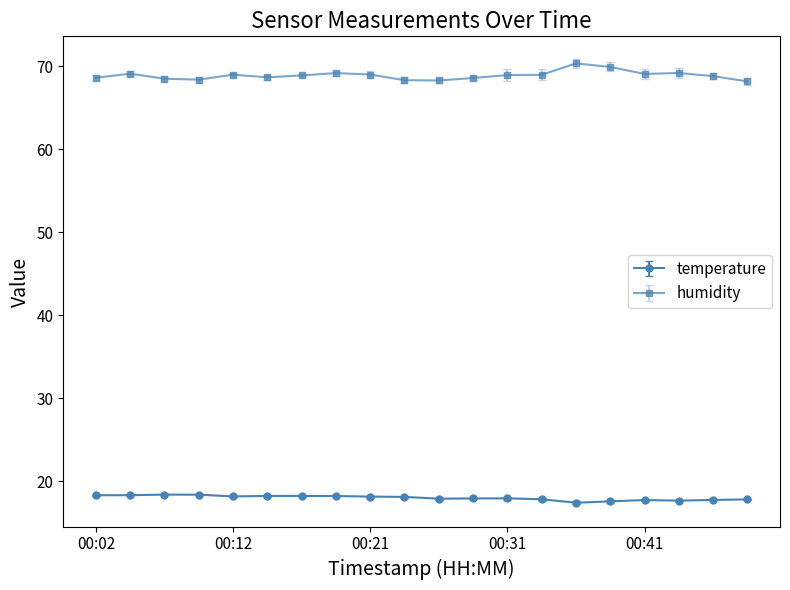

How many distinct data groups are displayed?

2